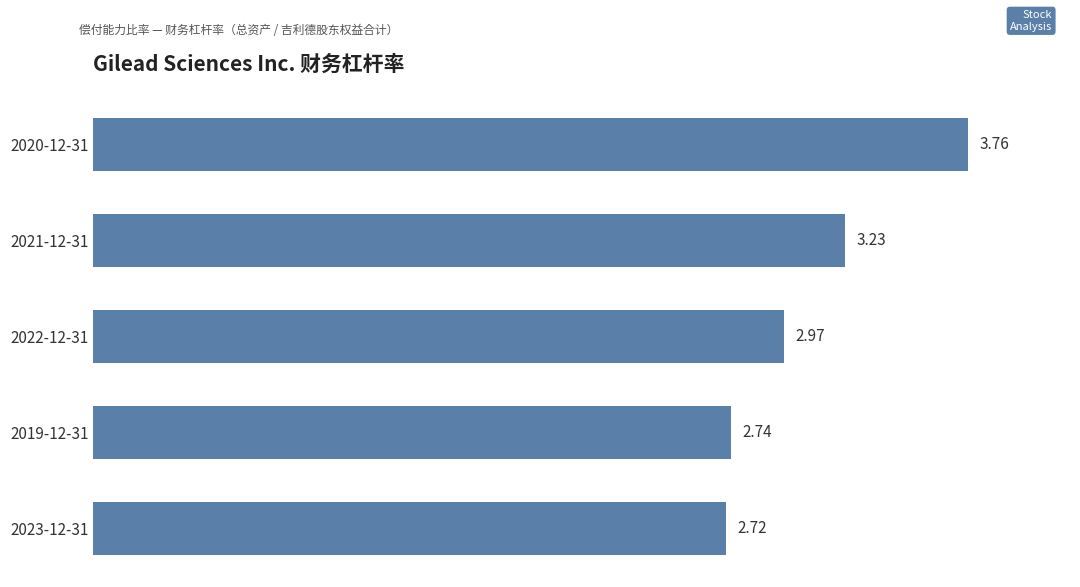

Where is the data nearest to the value 3?

2022-12-31